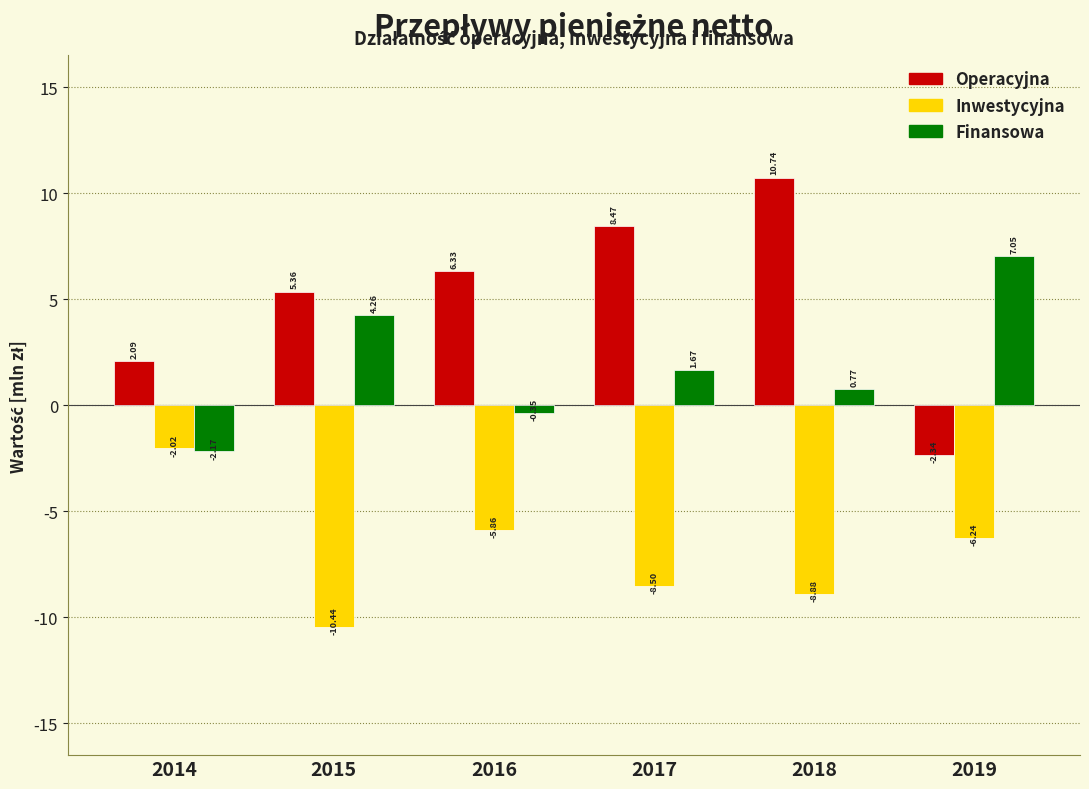

Rank the series by their maximum value, from highest to lowest.

Operacyjna, Finansowa, Inwestycyjna